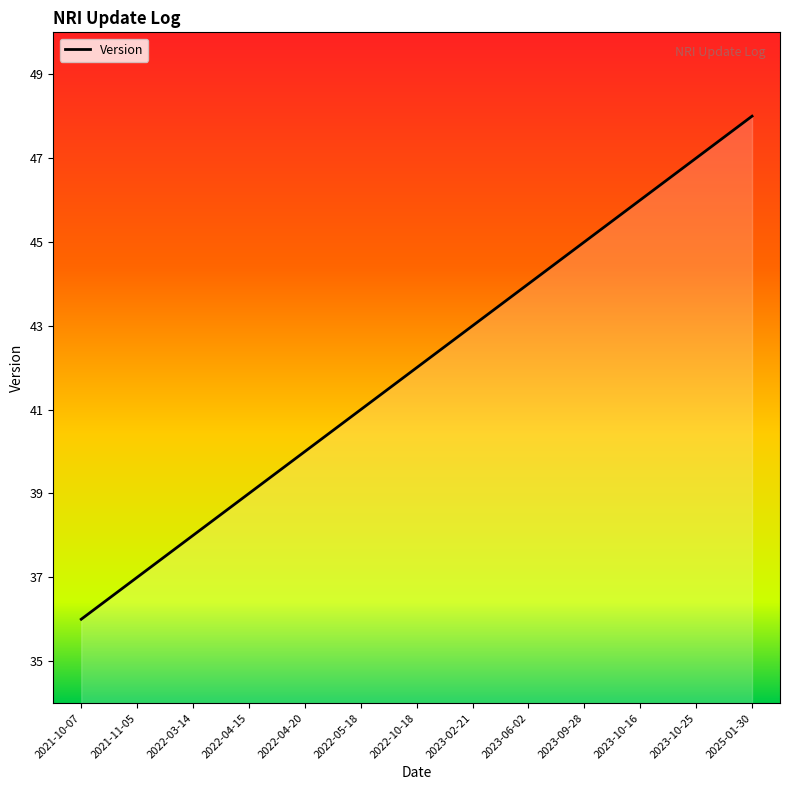

Rank the categories by value from highest to lowest.

2025-01-30, 2023-10-25, 2023-10-16, 2023-09-28, 2023-06-02, 2023-02-21, 2022-10-18, 2022-05-18, 2022-04-20, 2022-04-15, 2022-03-14, 2021-11-05, 2021-10-07